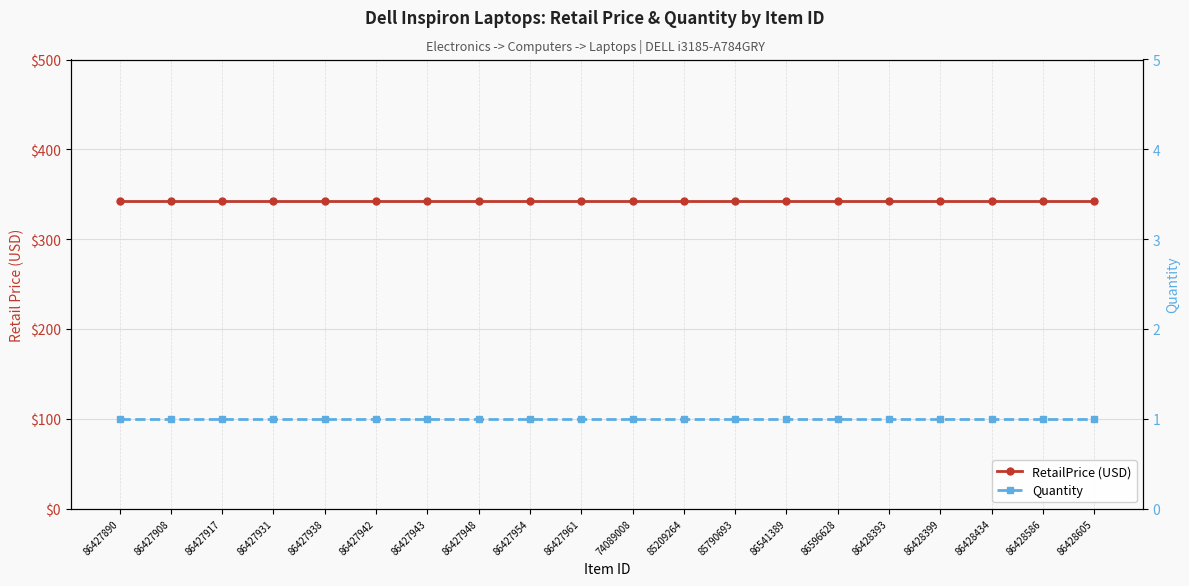

The RetailPrice (USD) series shows 342.0 at 86427938. True or false?

True